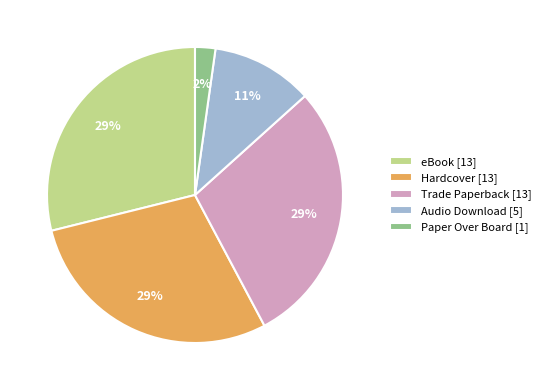

Is it true that Hardcover [13] is 29% of the pie?

True